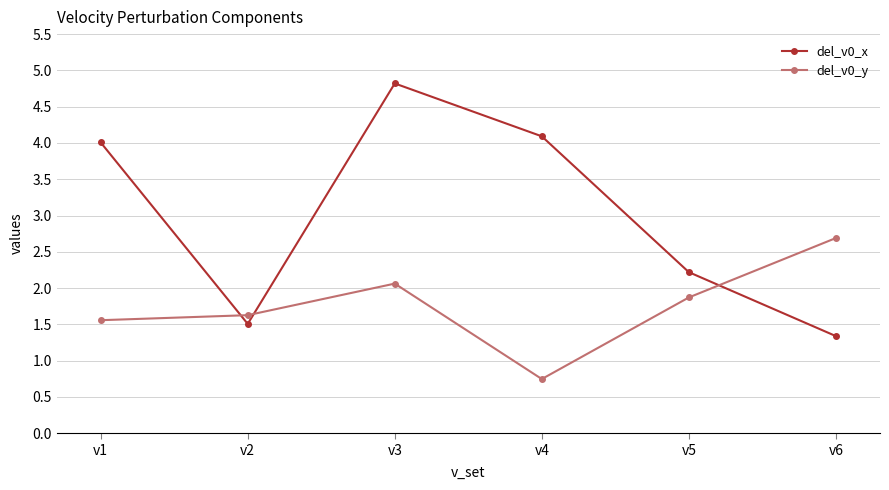

How many interior local peaks does the del_v0_x series have?

1